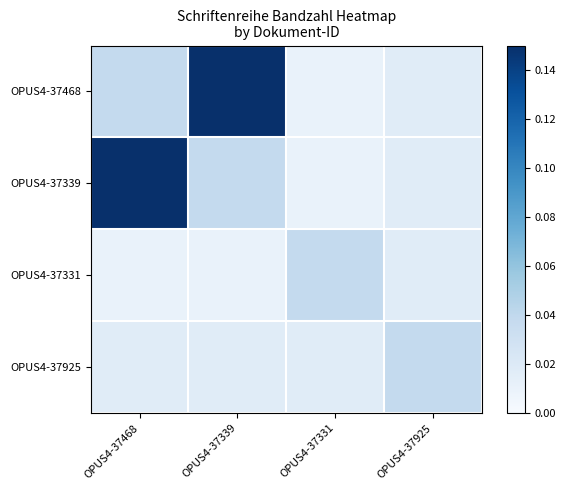

What is the greatest value displayed?

0.1